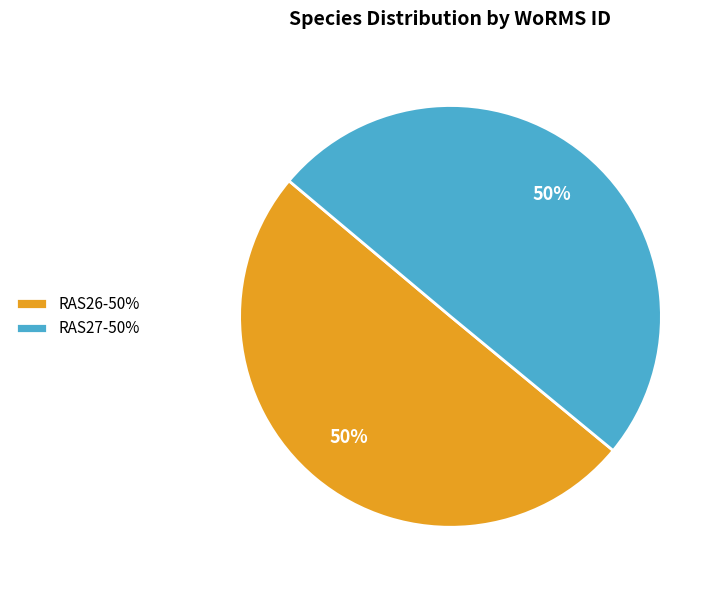

To the nearest percent, what is the combined percentage of RAS26-50% and RAS27-50%?

100%